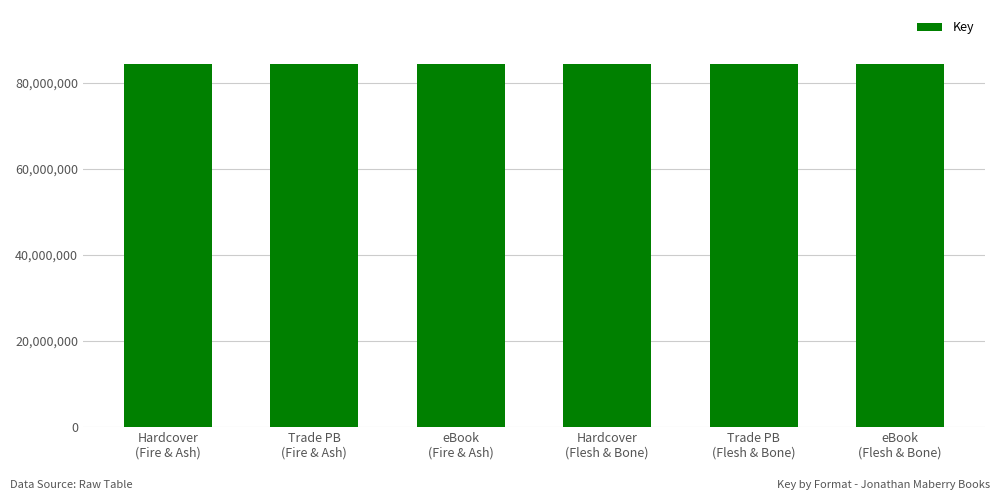

What is the sum of all values?

505543527